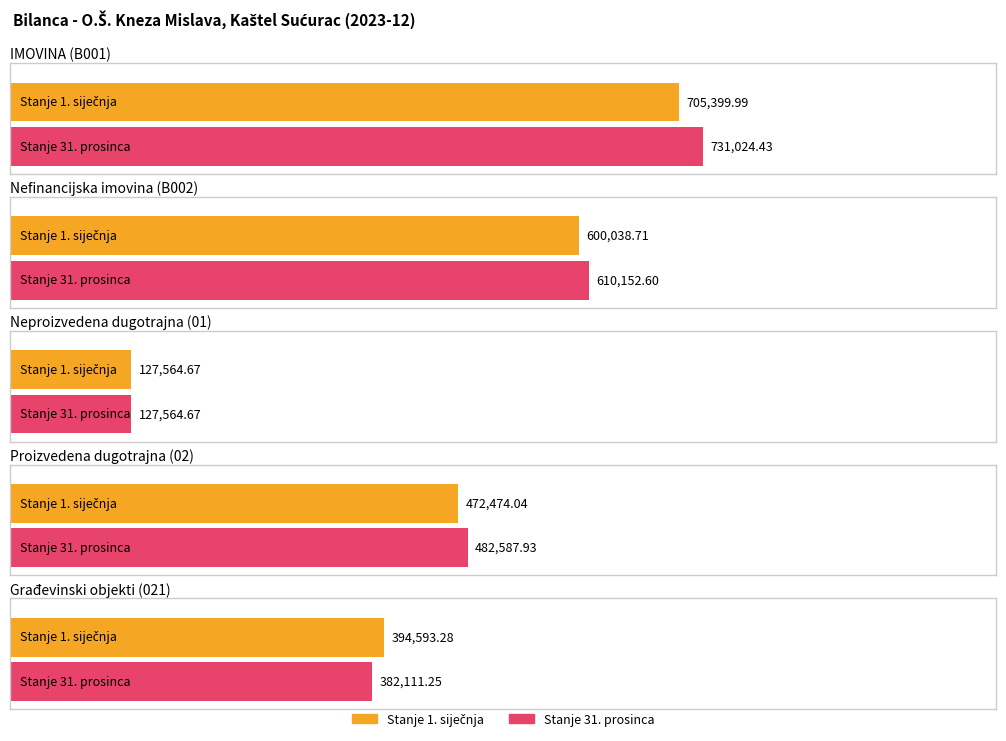

How many series are shown in this chart?

2